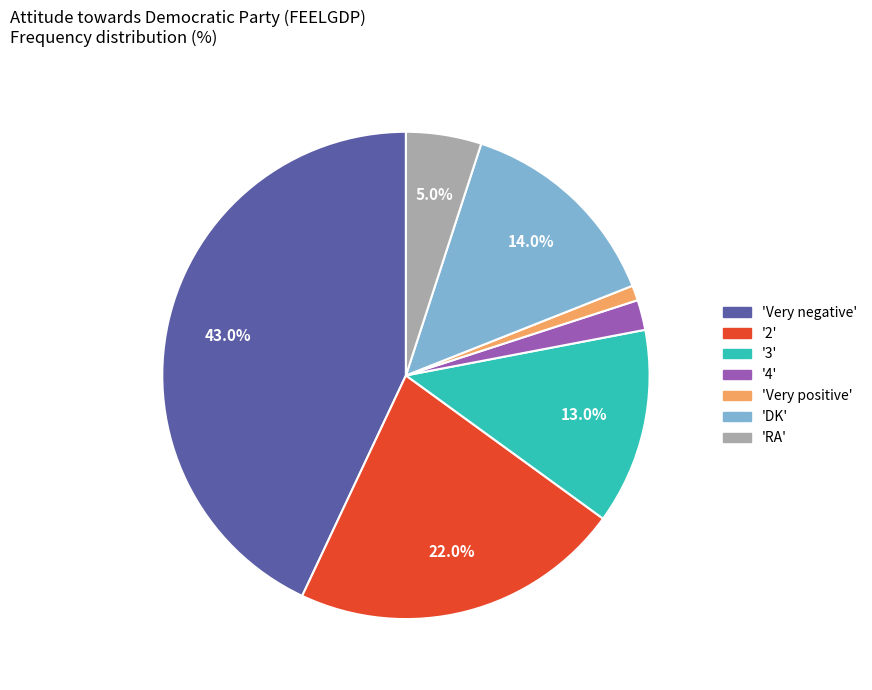

Is there a majority slice in this chart?

No